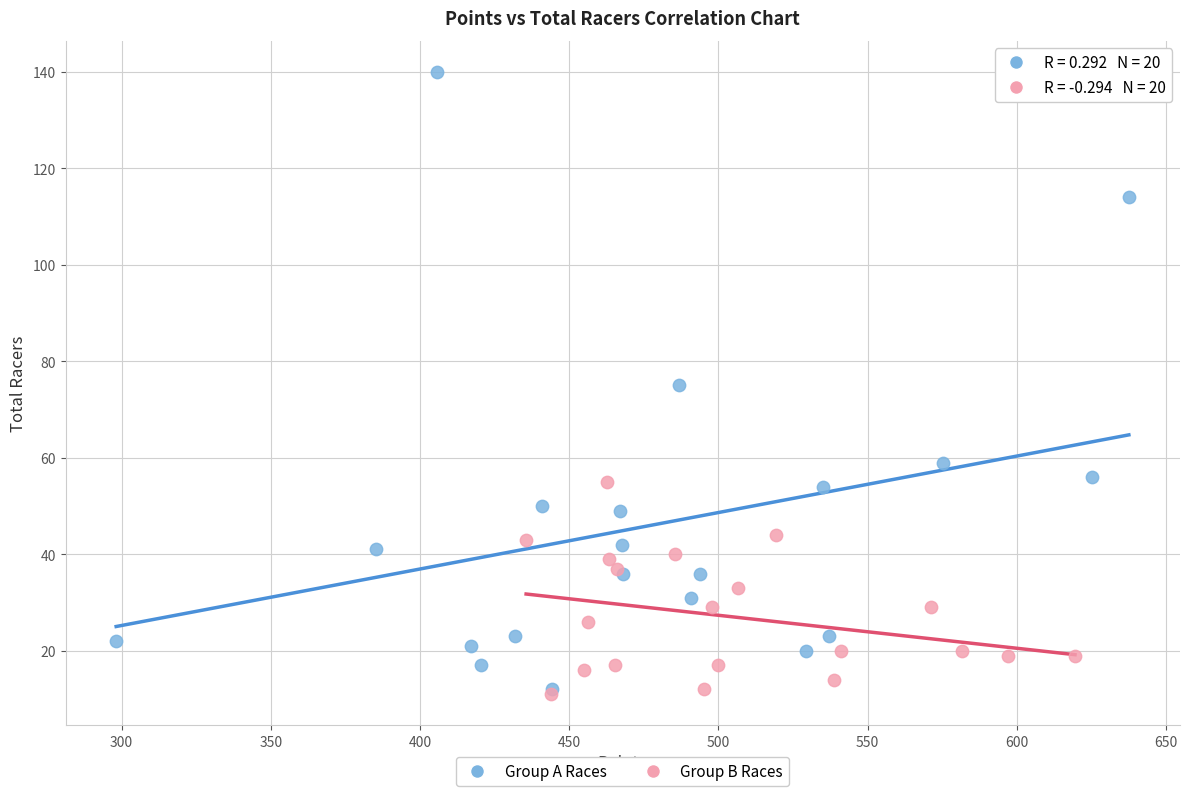

Which series has the largest Y range (max minus min)?

Group A Races